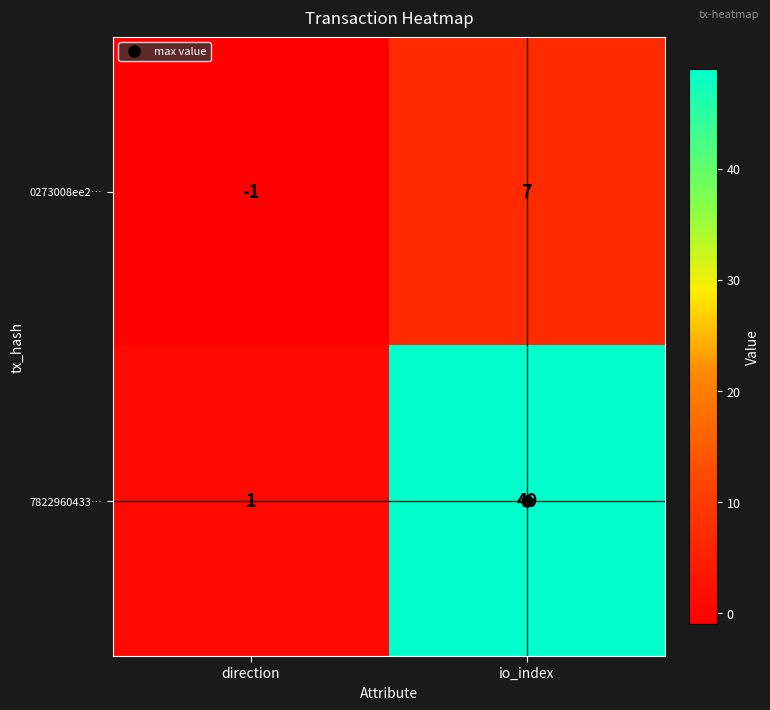

What is the difference between the 0273008ee2… values at direction and io_index?

8